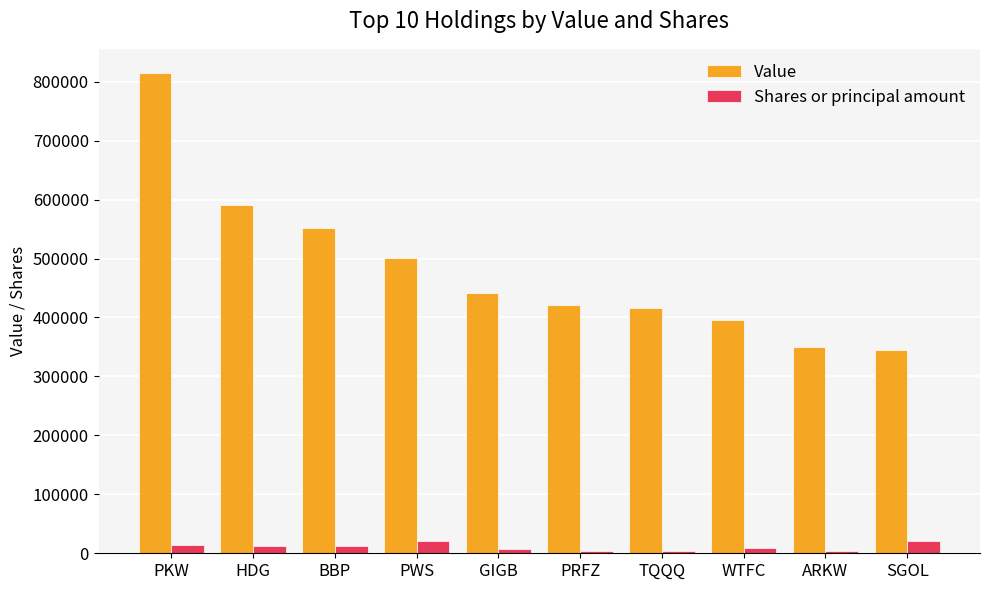

Read the Value value at PWS, to the nearest 10.

501000